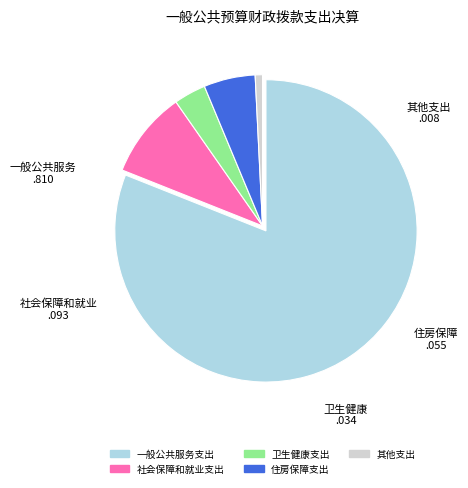

True or false: 一般公共服务支出 accounts for 88% of the total.

False